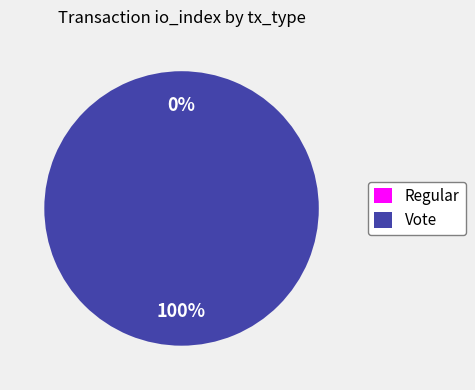

How many segments does this pie chart have?

2